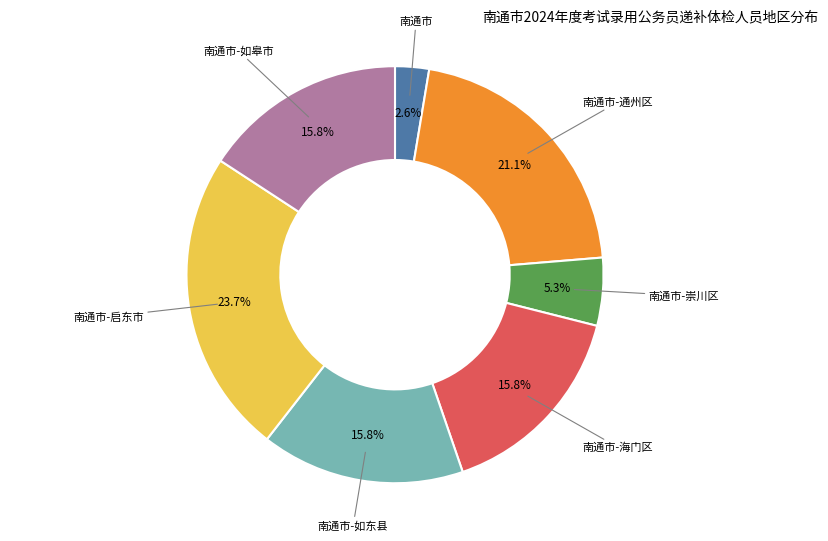

Does any single category account for the majority?

No